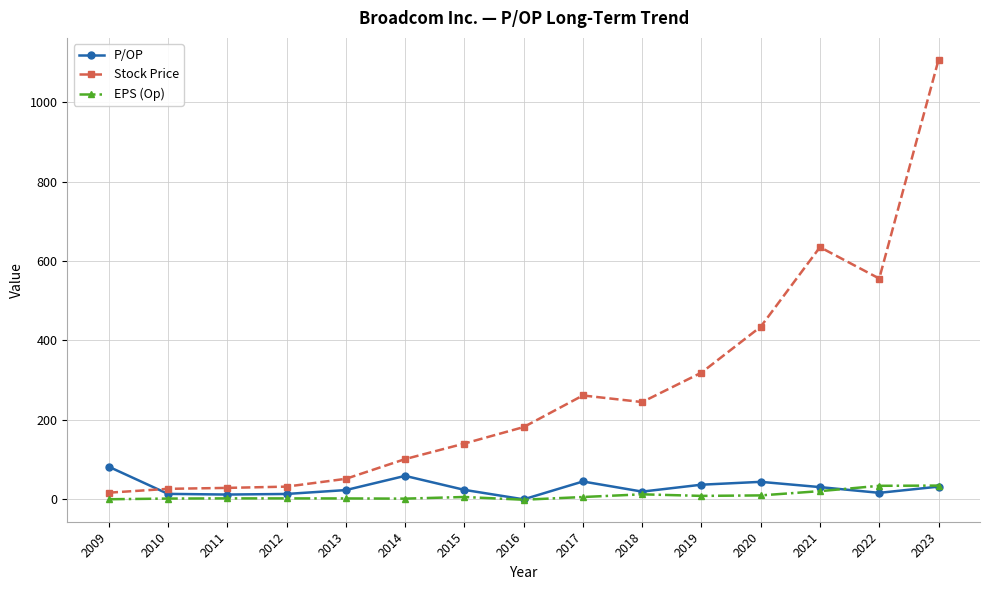

Which category has the highest value across all series?

2023